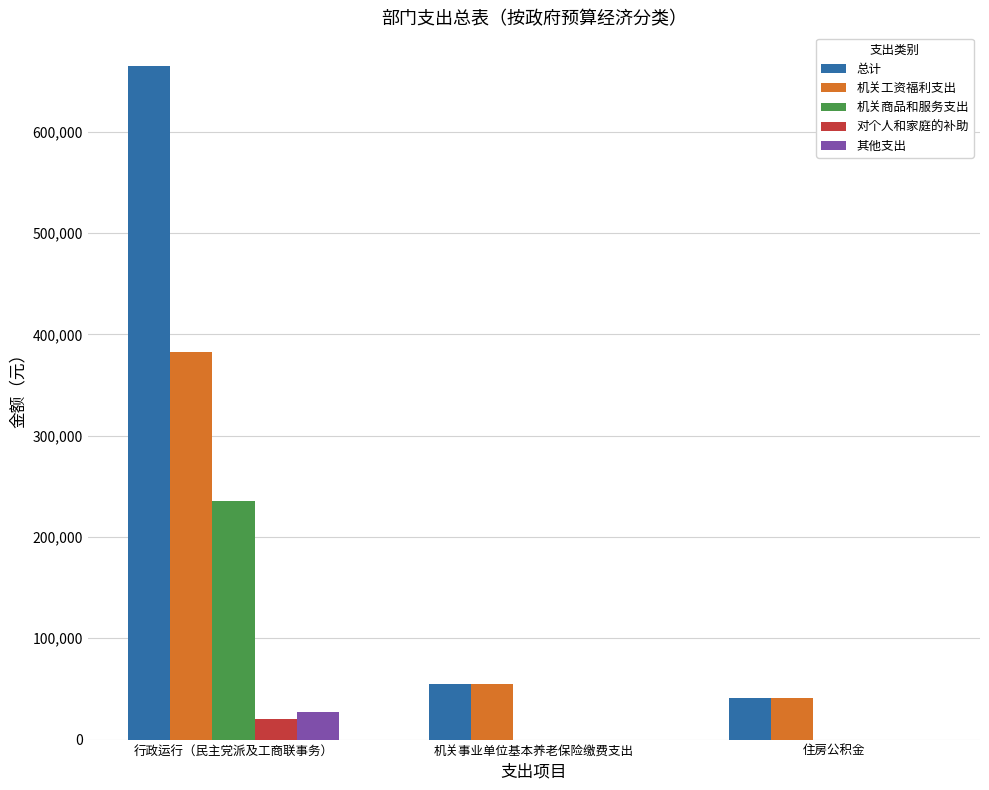

What is the sum of all 总计 values?

760759.0